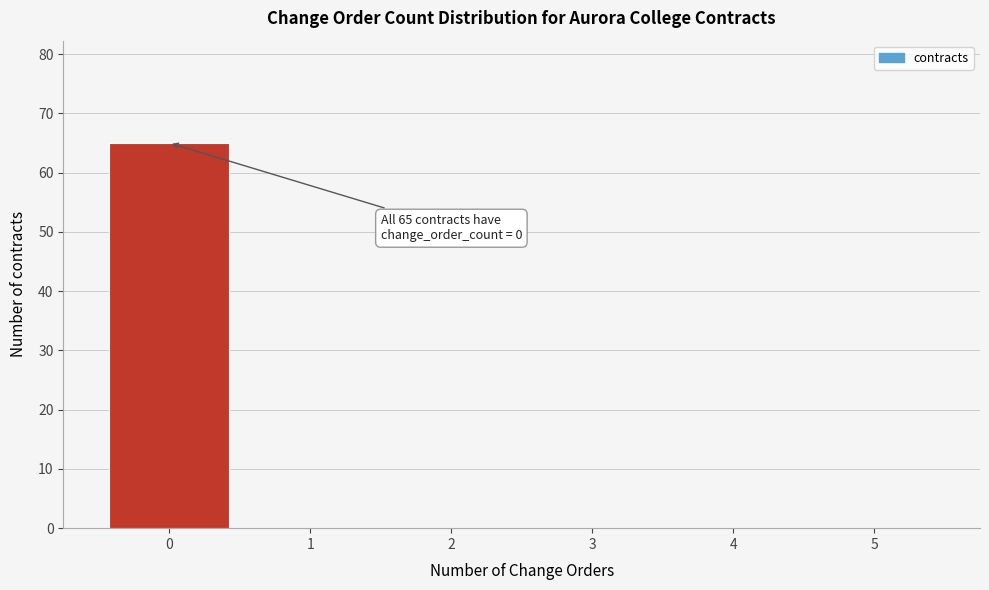

Reading right to left, what are all the values shown in this chart?

5=0	4=0	3=0	2=0	1=0	0=65